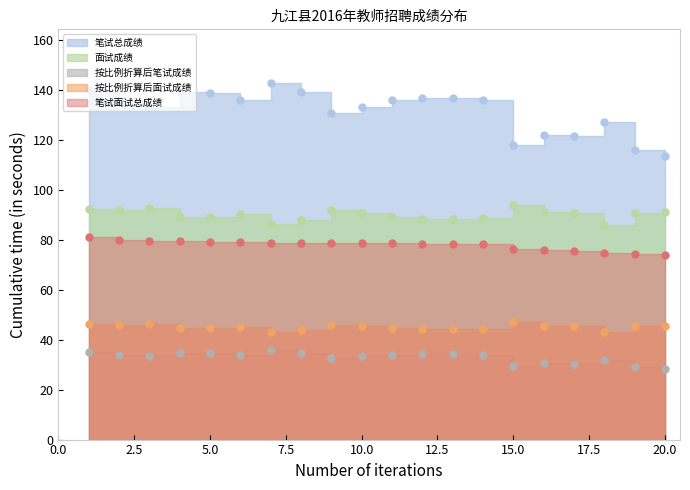

What is the difference between the highest and lowest values at 6?

102.0